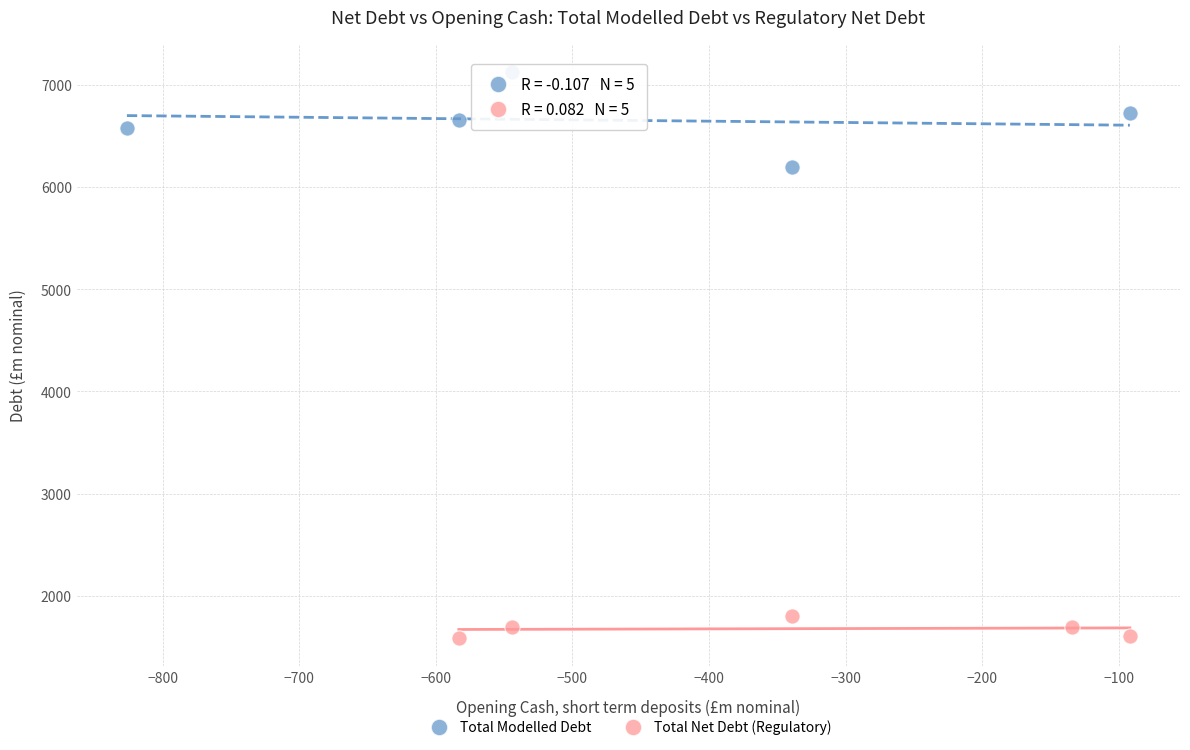

What are all the series names shown in the legend?

Total Modelled Debt, Total Net Debt (Regulatory)